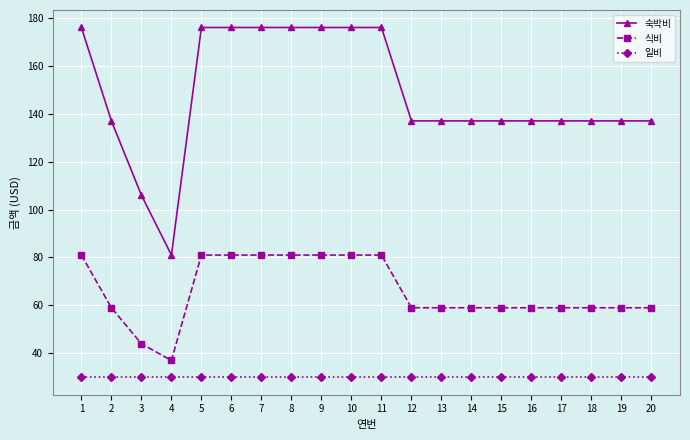

Reading left to right, what are all the values shown in this chart?

숙박비: 176	137	106	81	176	176	176	176	176	176	176	137	137	137	137	137	137	137	137	137
식비: 81	59	44	37	81	81	81	81	81	81	81	59	59	59	59	59	59	59	59	59
일비: 30	30	30	30	30	30	30	30	30	30	30	30	30	30	30	30	30	30	30	30